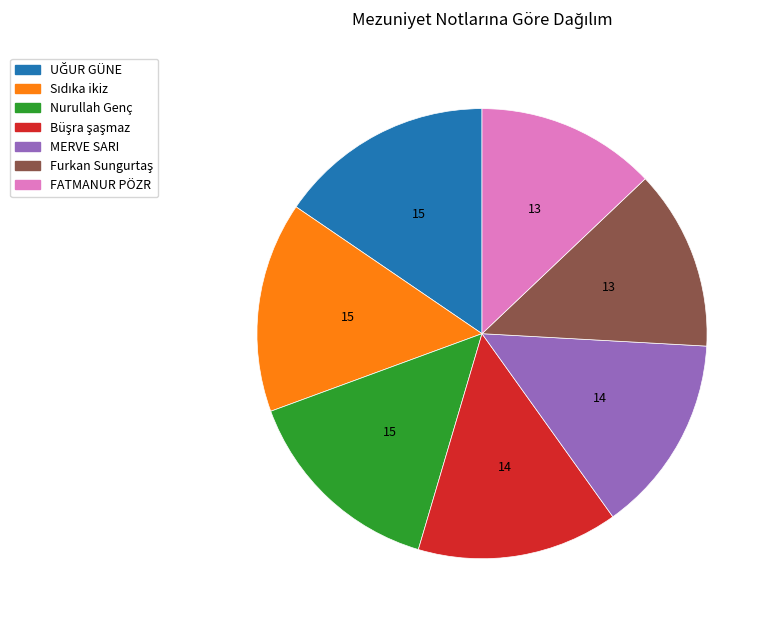

Is there a majority slice in this chart?

No